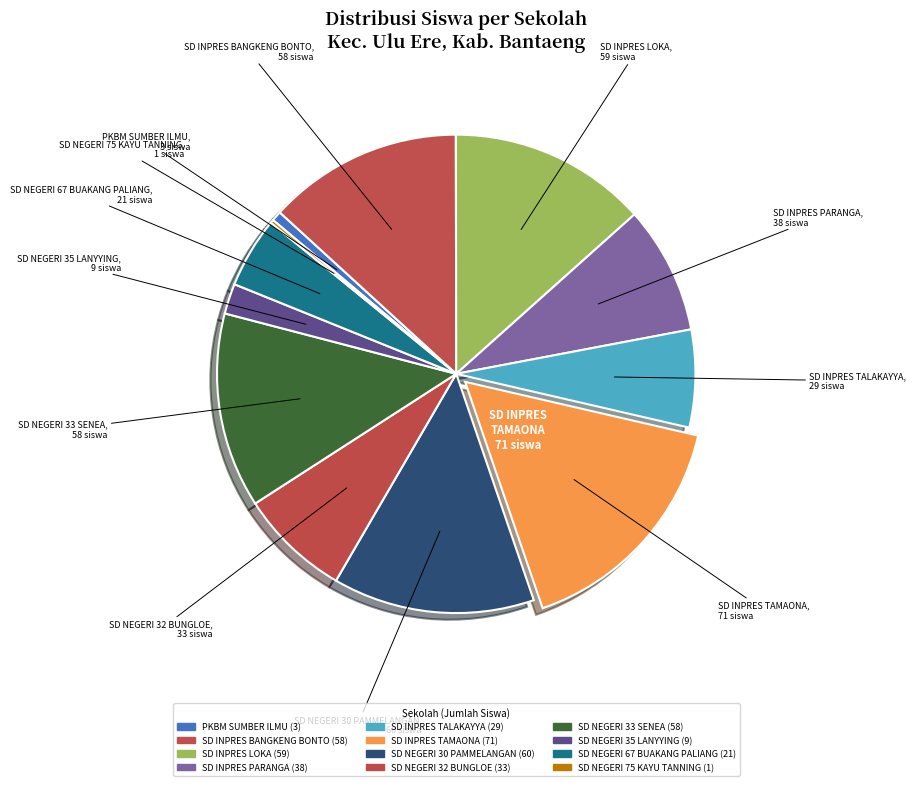

Is it true that SD NEGERI 33 SENEA is 26% of the pie?

False